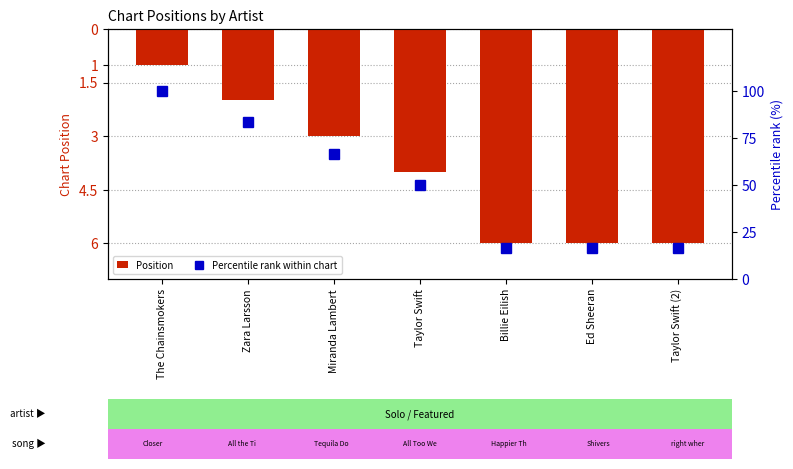

List the series in order of their peak value, highest first.

Percentile rank within chart, Position